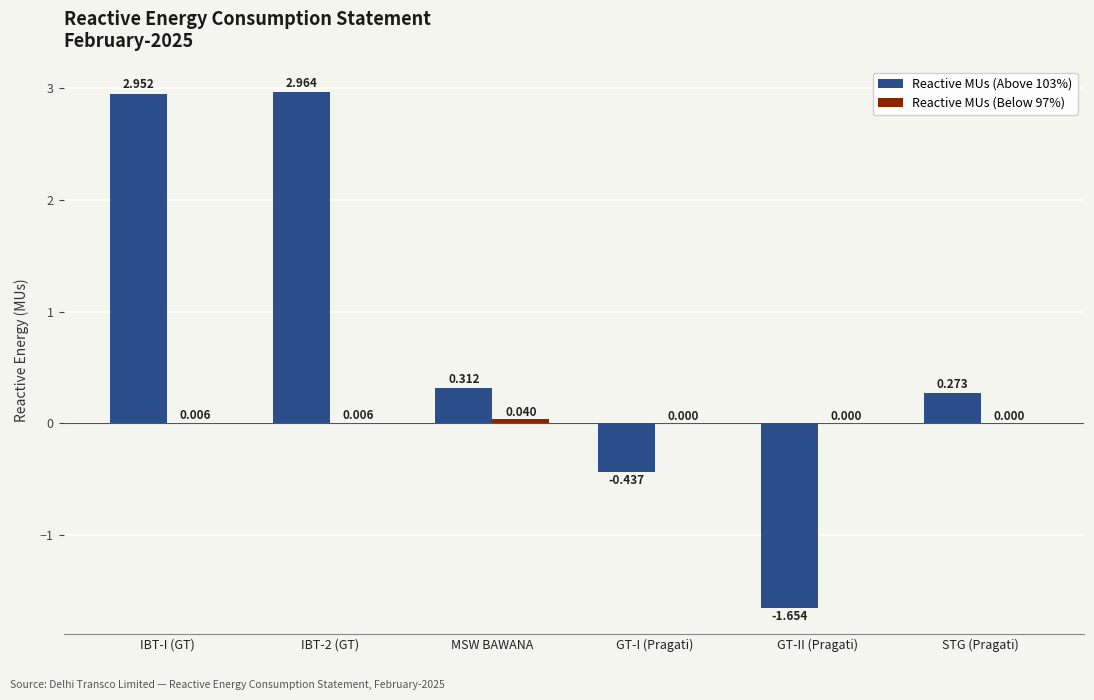

Are the bars horizontal?

No